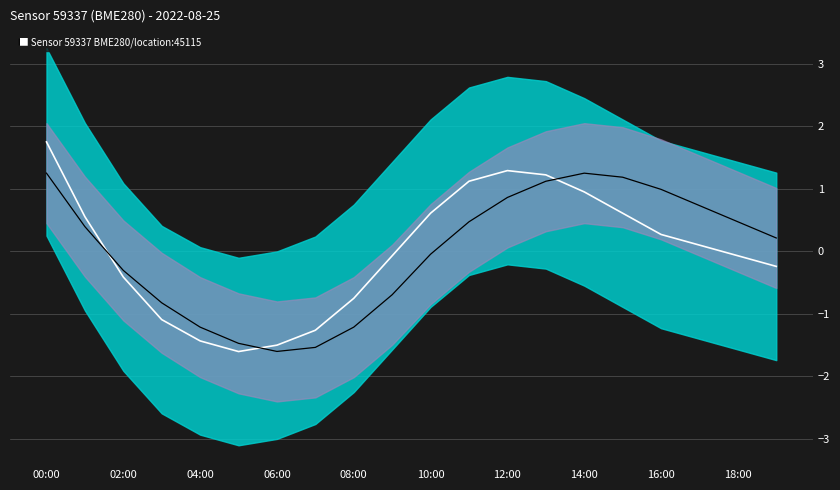

Is the value of temperature at 15 greater than the value of pressure at 15?

Yes